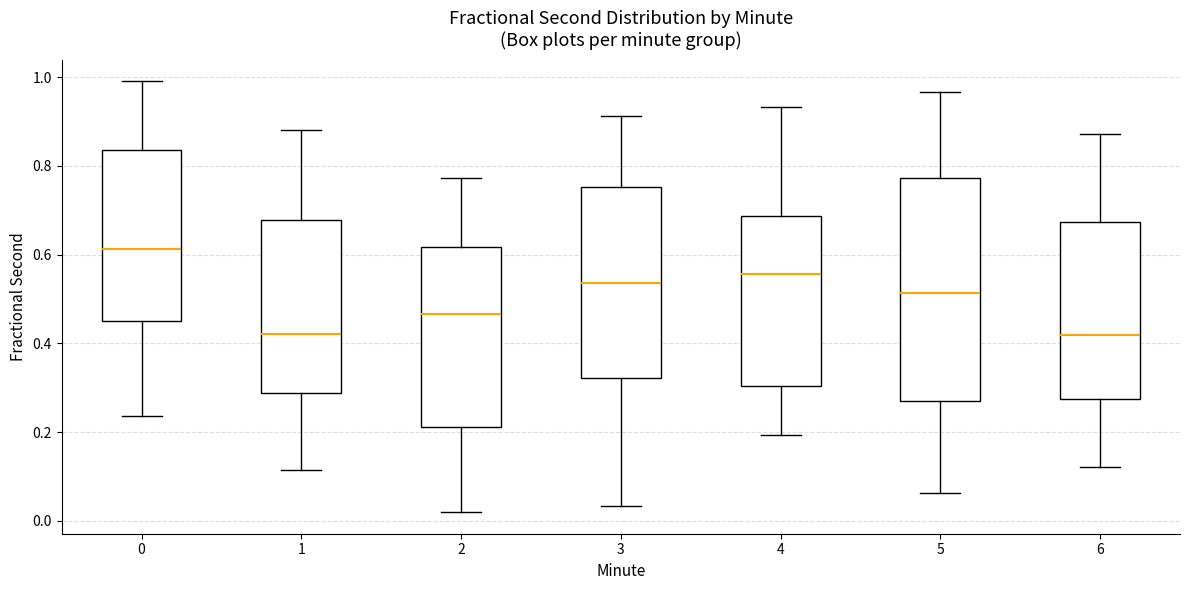

Reading left to right, transcribe this box plot: for each box, give where its median line is, the range the box spans, and where its two whiskers end, as read against the y-axis. The values are not printed on the chart, so give them approximately, as read against the axis.

0: median 0.62, box 0.46 to 0.84, whiskers 0.24 to 1.00
1: median 0.42, box 0.28 to 0.68, whiskers 0.12 to 0.88
2: median 0.46, box 0.22 to 0.62, whiskers 0.02 to 0.78
3: median 0.54, box 0.32 to 0.76, whiskers 0.04 to 0.92
4: median 0.56, box 0.30 to 0.68, whiskers 0.20 to 0.94
5: median 0.52, box 0.26 to 0.78, whiskers 0.06 to 0.96
6: median 0.42, box 0.28 to 0.68, whiskers 0.12 to 0.88